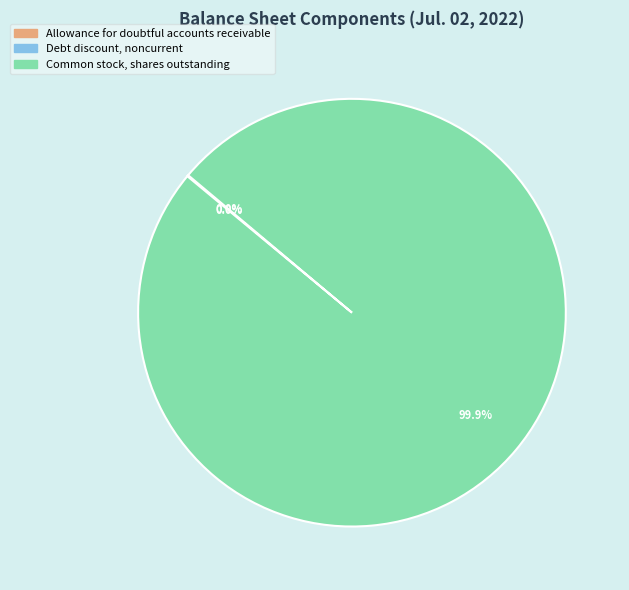

Which slice represents more than half of the pie?

Common stock, shares outstanding